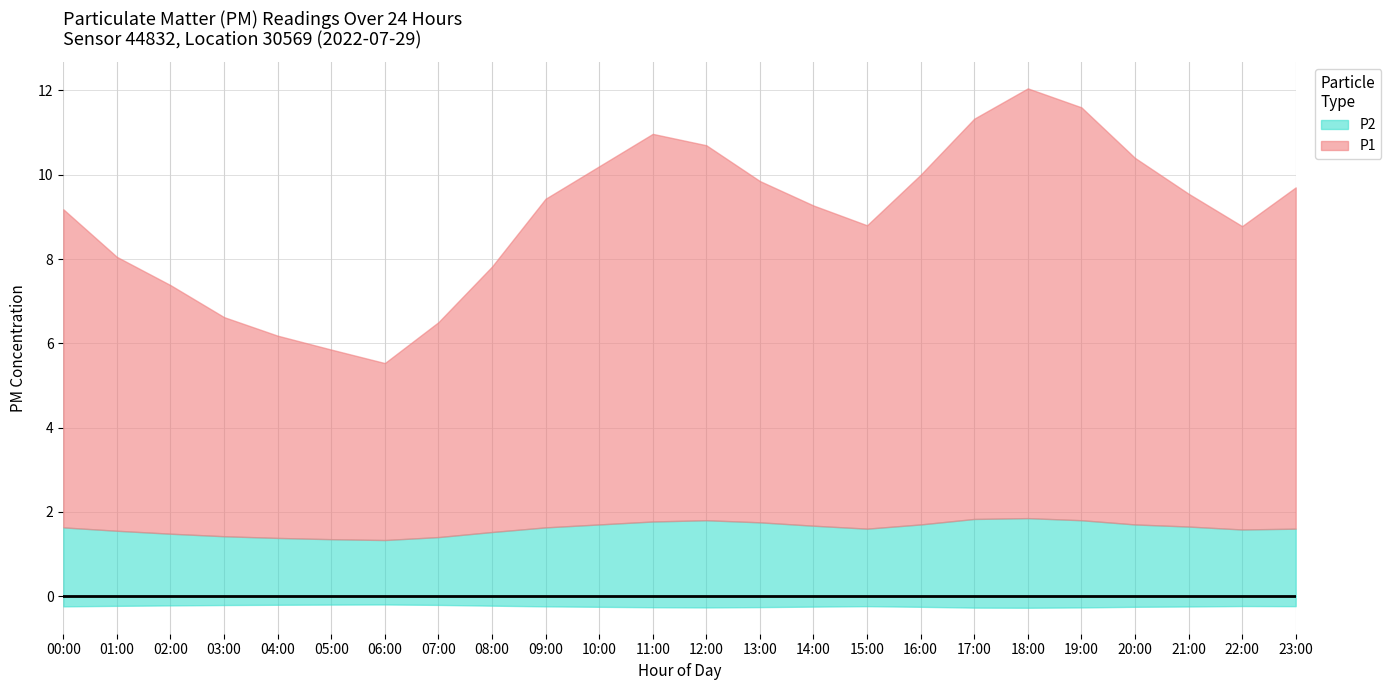

How many P2 values are between 1 and 2?

24